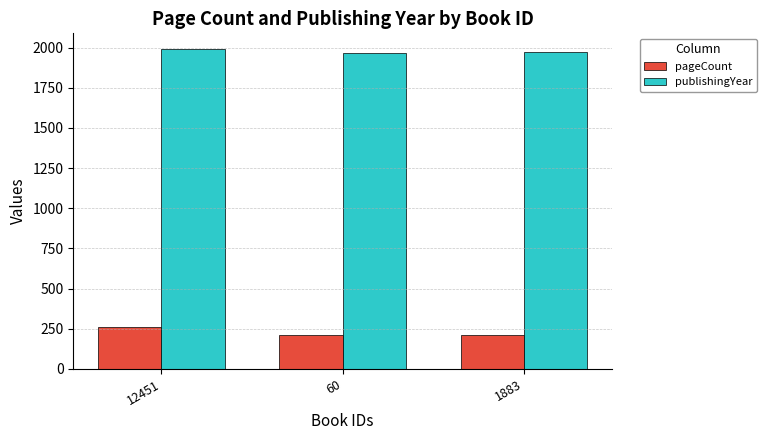

At which label does pageCount reach its peak?

12451